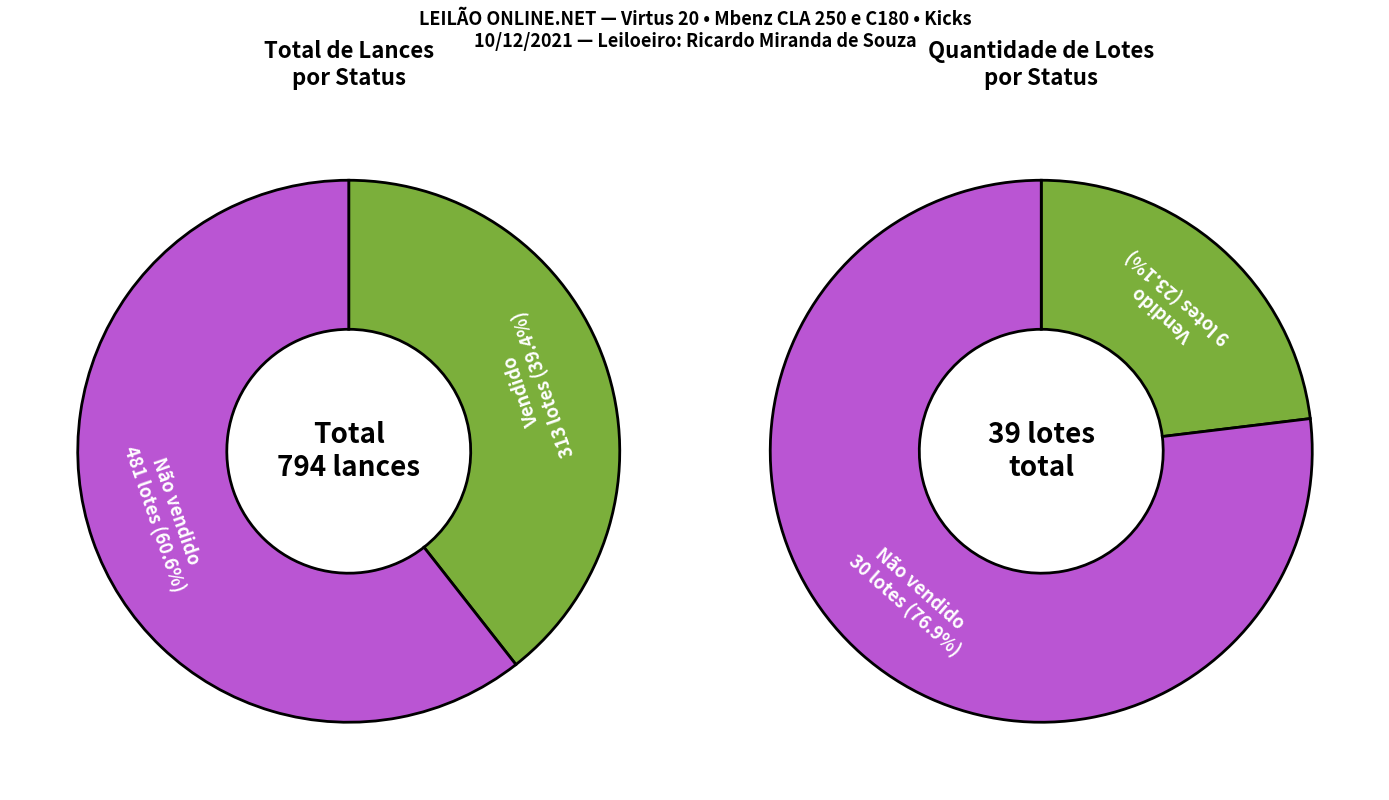

Approximately how many times larger is the value at Não vendido compared to Vendido?

3.3